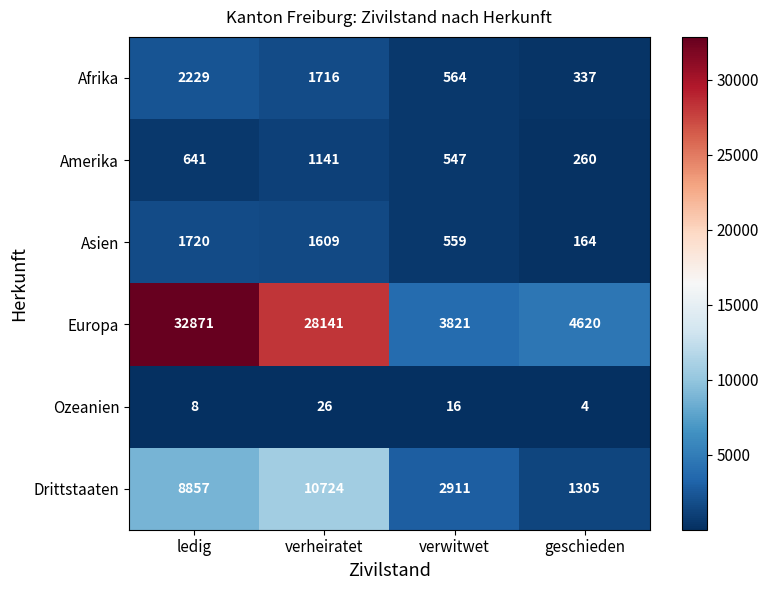

What is the difference between the maximum and minimum values in the Europa series?

29050